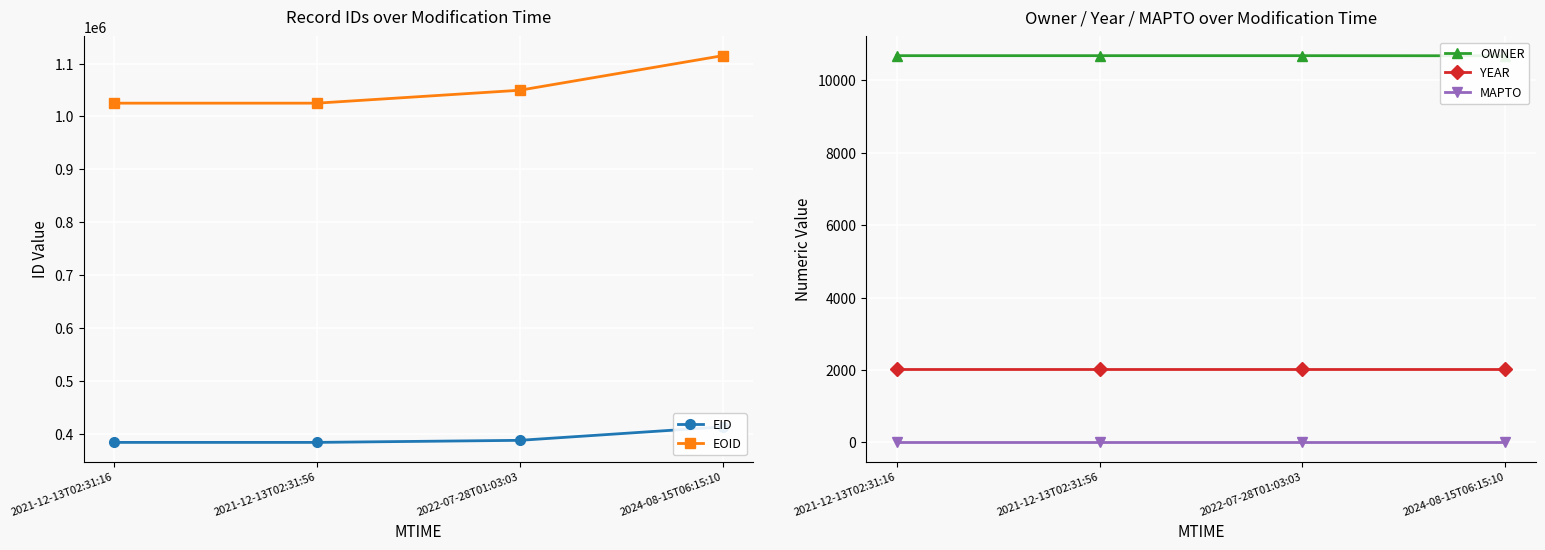

Which series has the widest spread of values?

EOID